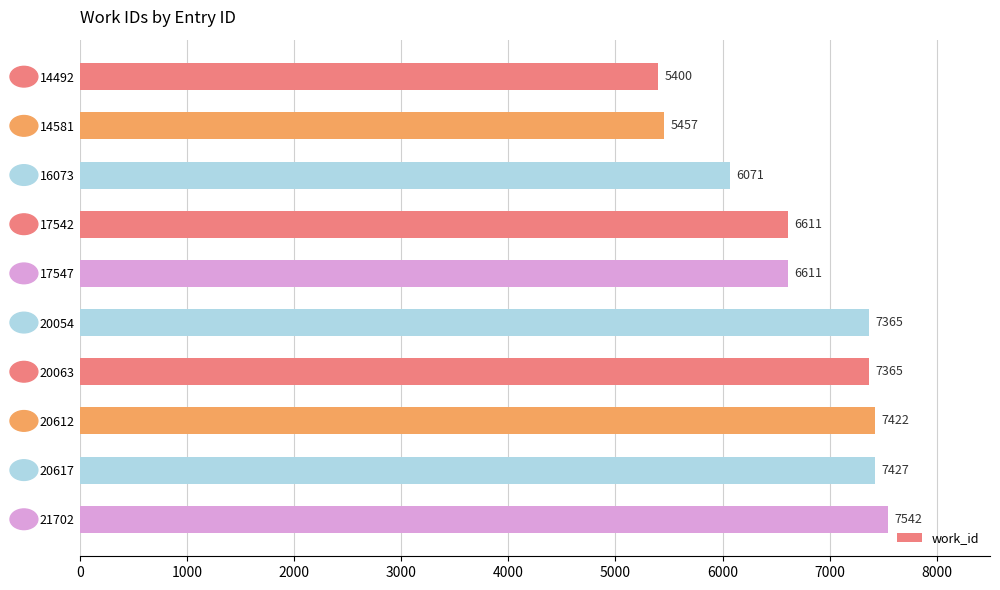

What is the change in value from 14581 to 20617?

+1970